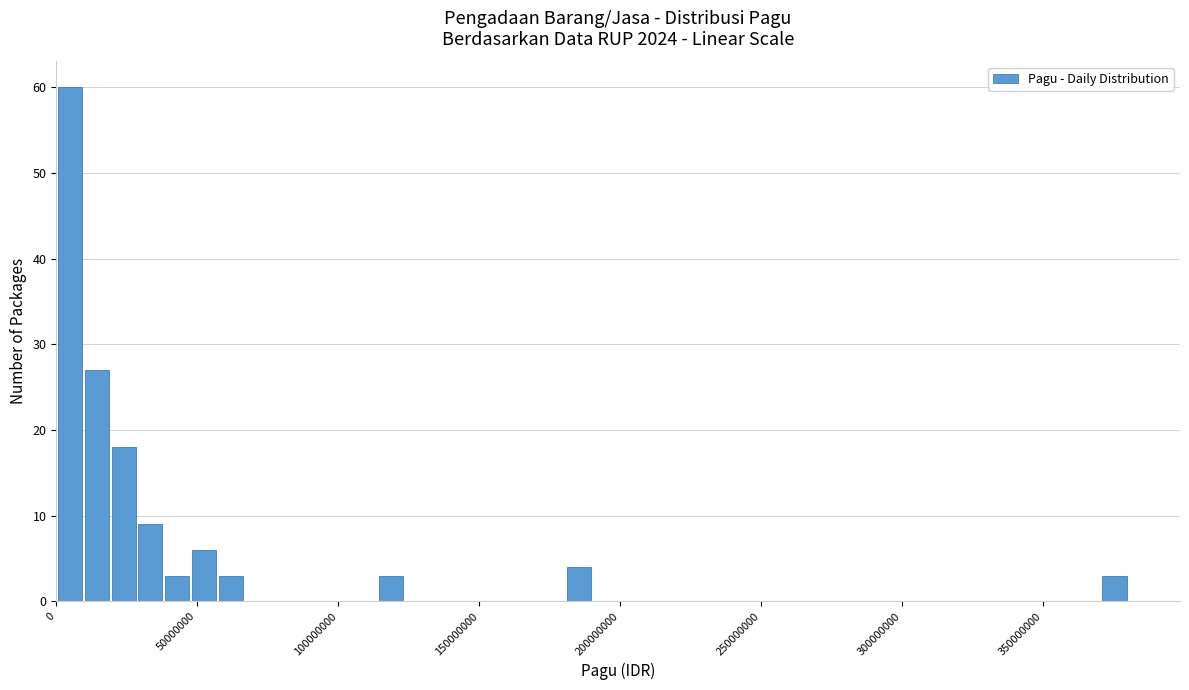

Read against the x-axis, roughly where is the centre of the tallest bar?

5000000